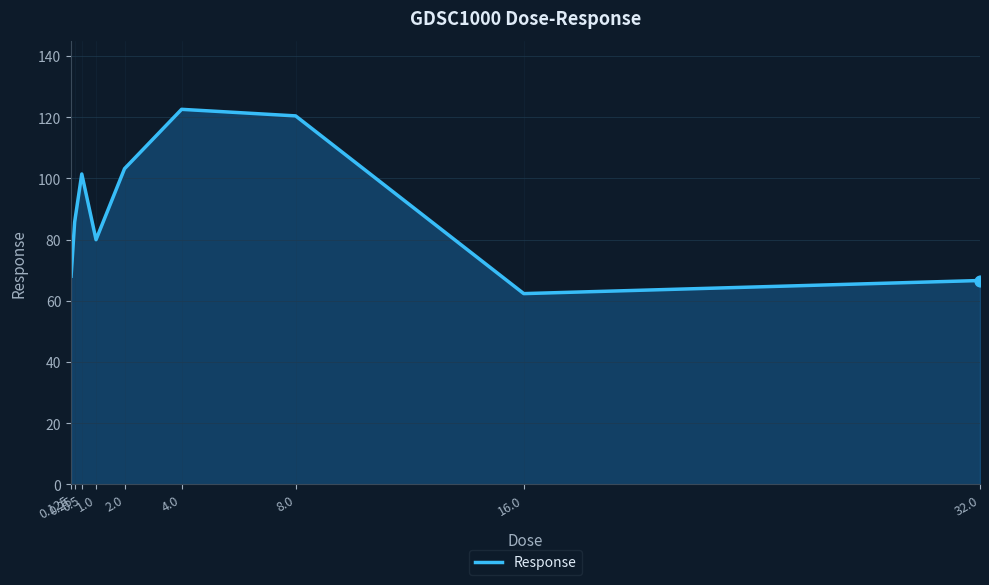

What is the ratio of the value at 8.0 to the value at 32.0?

1.8